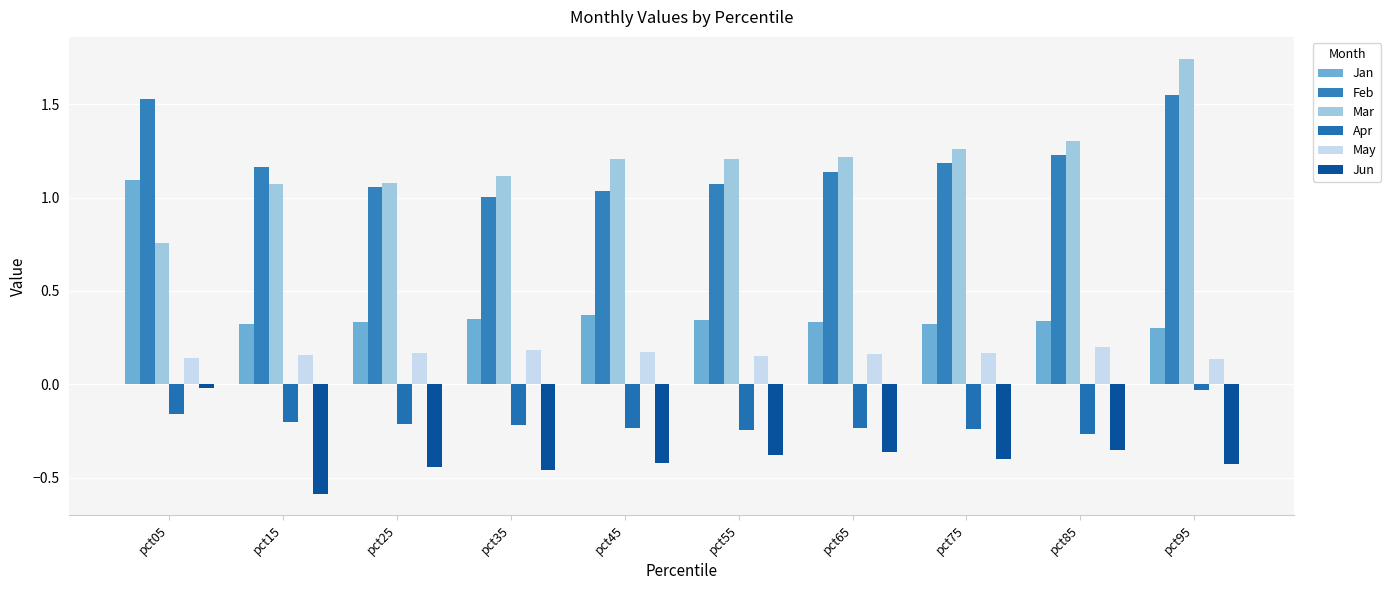

At which category is the sum across all series the highest?

pct05